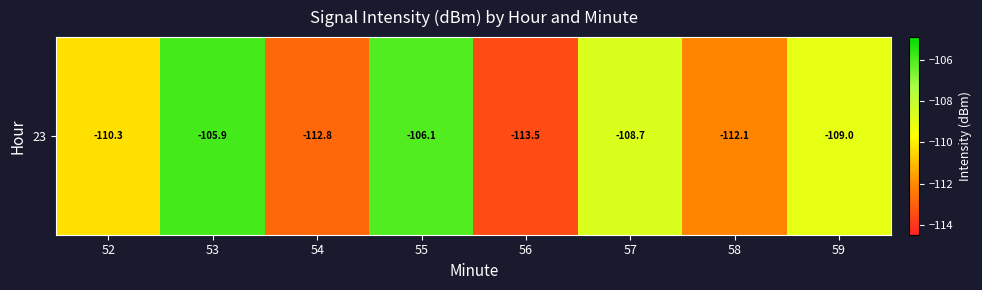

List the labels in order of value, smallest first.

56, 54, 58, 52, 59, 57, 55, 53